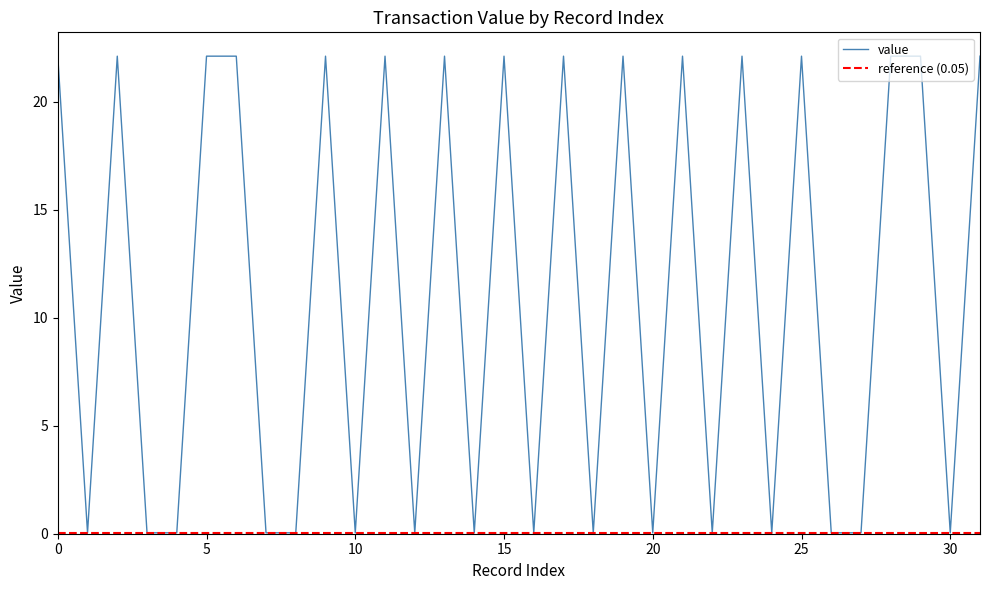

What is the highest value of the value series?

22.1